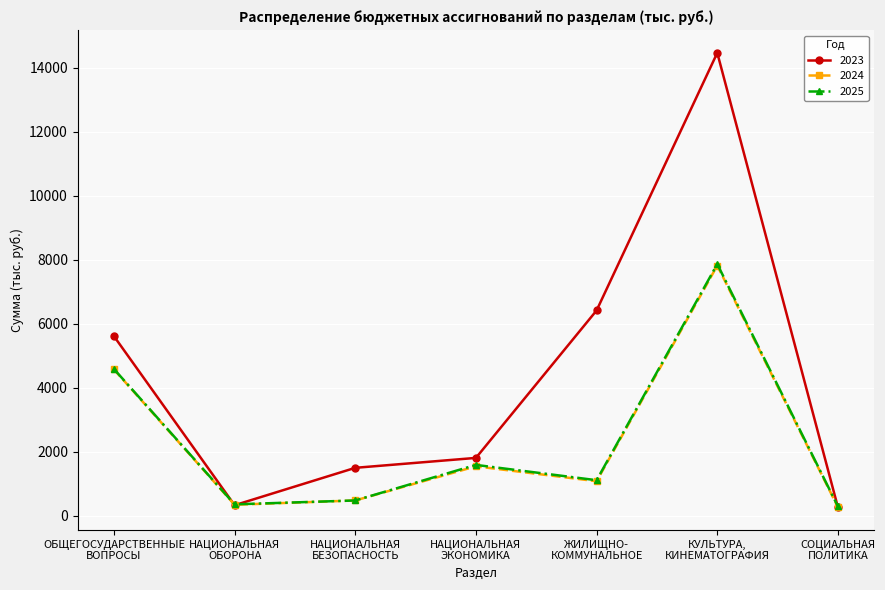

What is the difference between the second highest and minimum values in the 2024 series?

4305.0